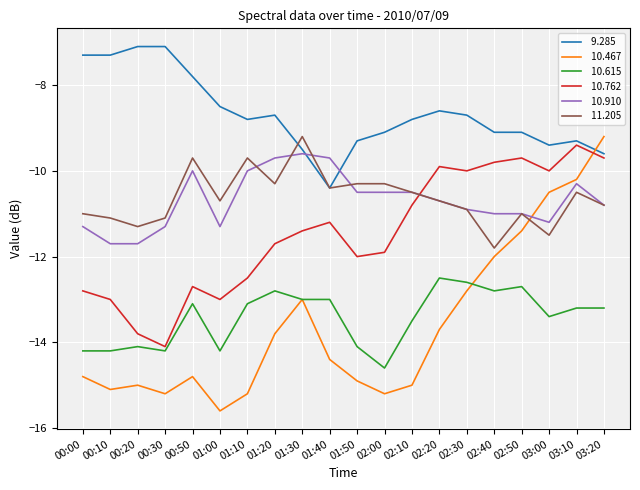

At which category does the chart reach its minimum across all series?

01:00